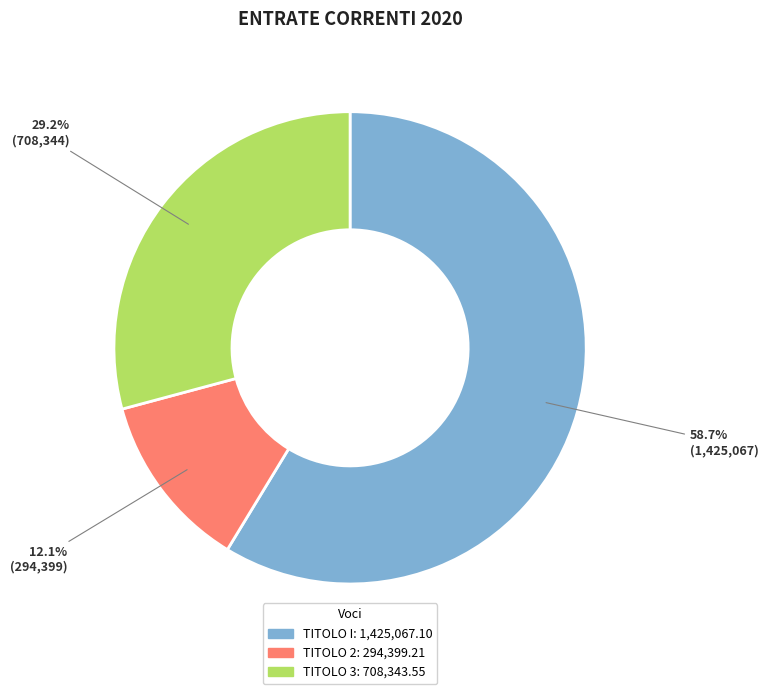

Do TITOLO I and TITOLO 3 together represent more than half of the pie?

Yes